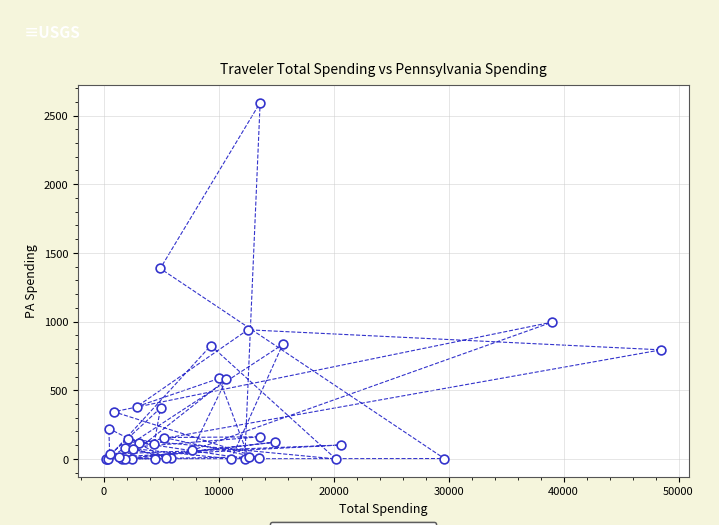

What Y value in the scatter plot is closest to 1296?

1386.3